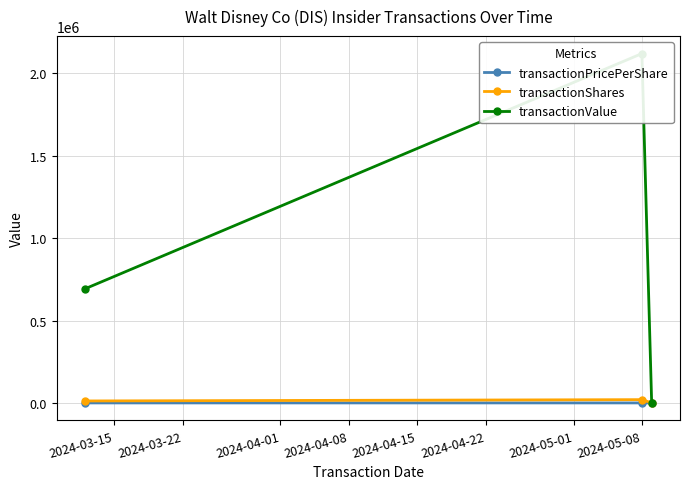

How many lines are shown in the chart?

3